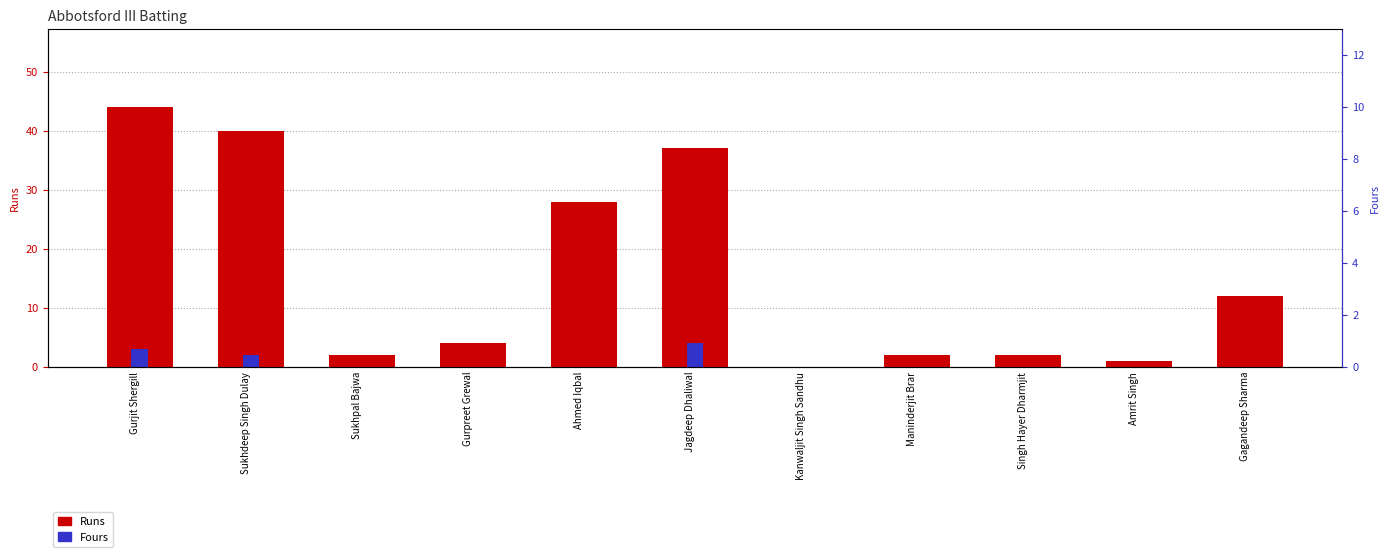

How many bars are there in each group?

2